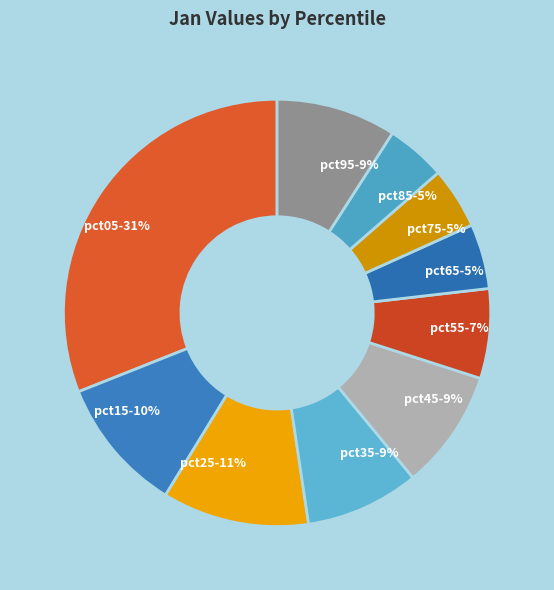

Combined, do pct25 and pct75 account for over 50%?

No